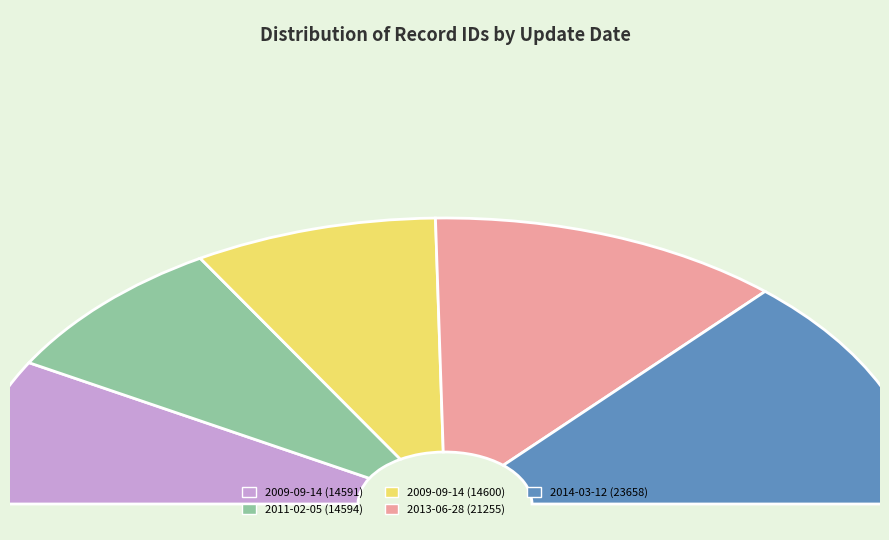

Is it true that 2011-02-05 is 23% of the pie?

False